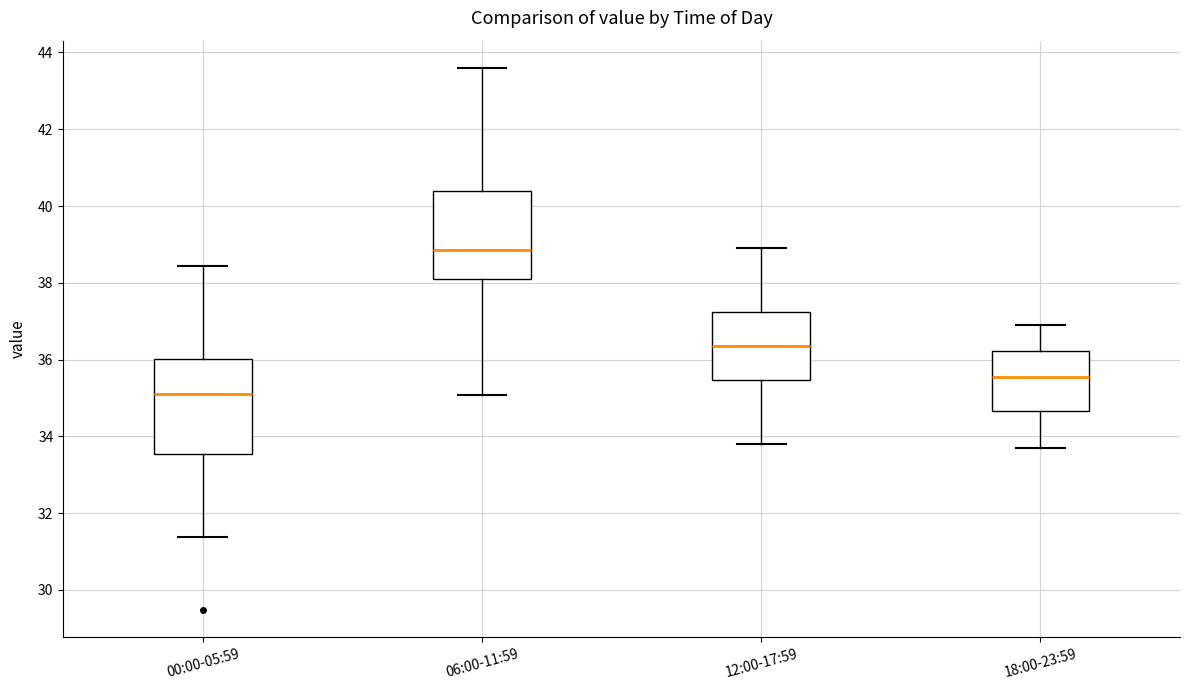

Where does the lower whisker of the box for 12:00-17:59 end on the y-axis? The values are not printed on the chart, so give them approximately, as read against the axis.

33.8